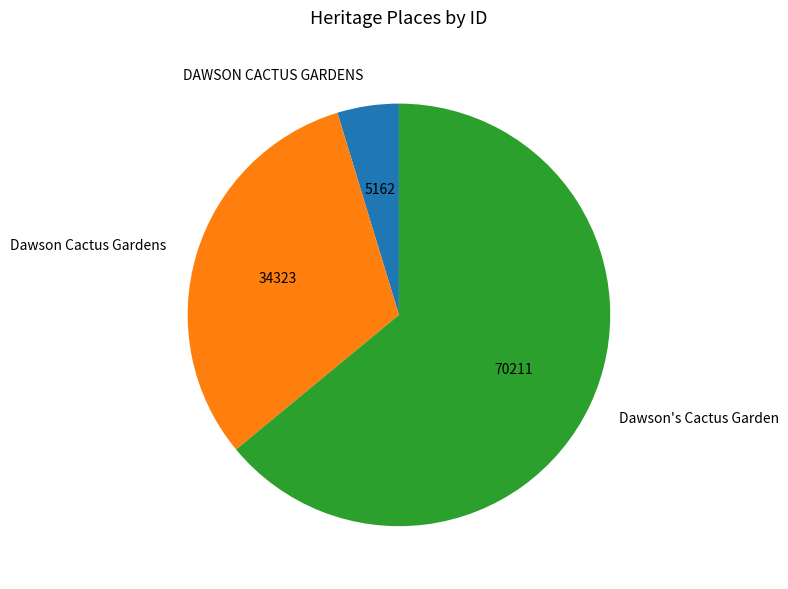

Rank the categories by value from highest to lowest.

Dawson's Cactus Garden, Dawson Cactus Gardens, DAWSON CACTUS GARDENS